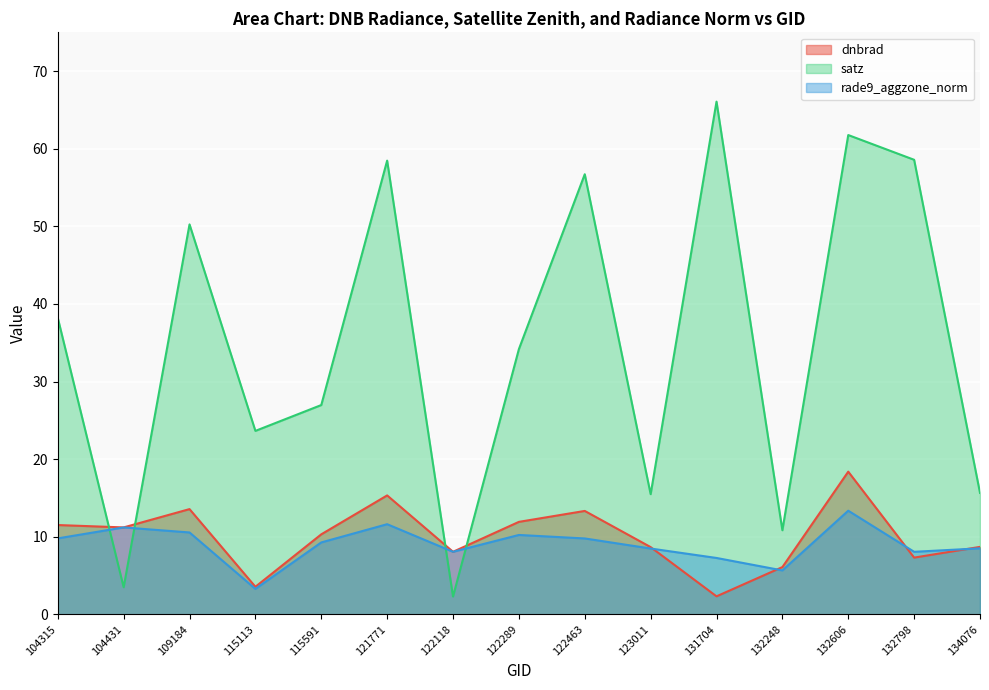

What are all the series names shown in the legend?

dnbrad, satz, rade9_aggzone_norm